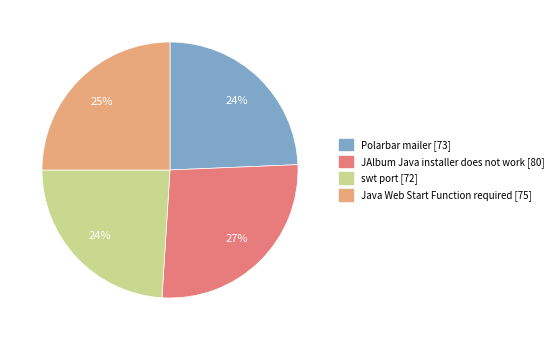

What percentage is the JAlbum Java installer does not work [80] slice, to the nearest percent?

27%